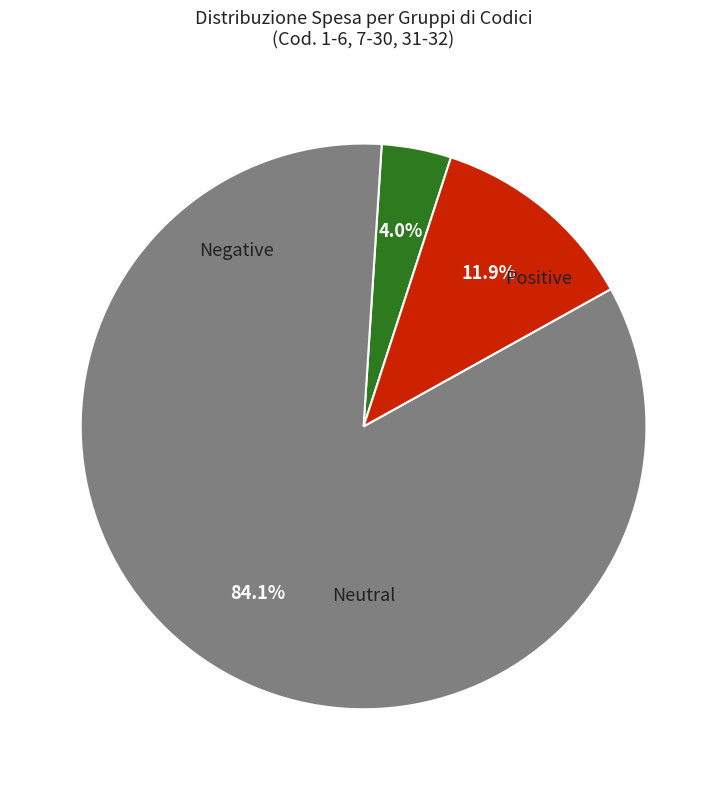

Does any single category account for the majority?

Yes